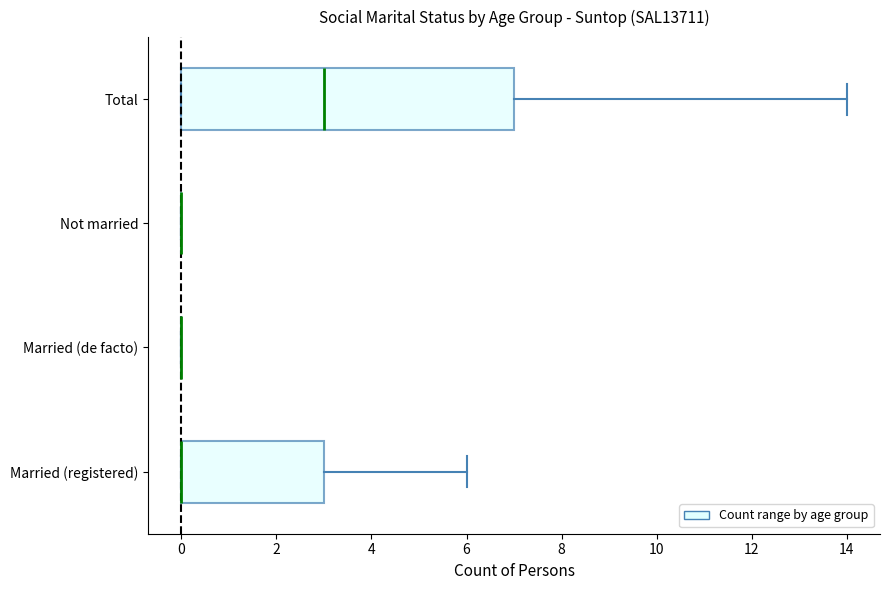

Where does the median line of the box for Total sit on the x-axis? The values are not printed on the chart, so give them approximately, as read against the axis.

3